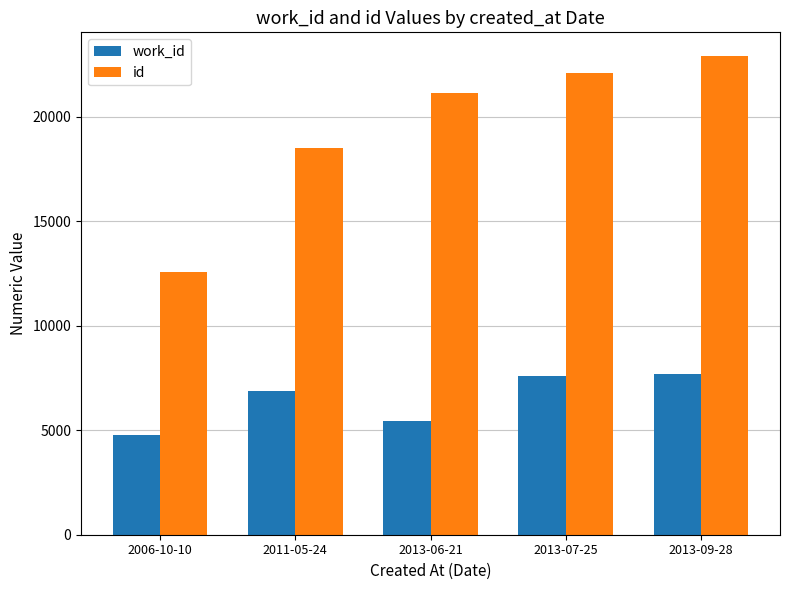

Rank the categories by id value from lowest to highest.

2006-10-10, 2011-05-24, 2013-06-21, 2013-07-25, 2013-09-28